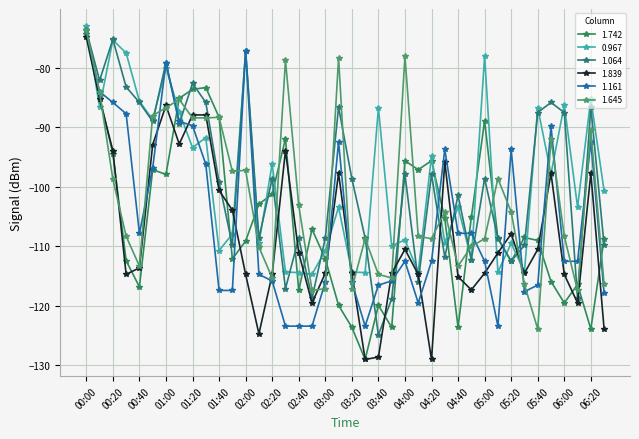

At which label does 1.161 reach its minimum?

02:30